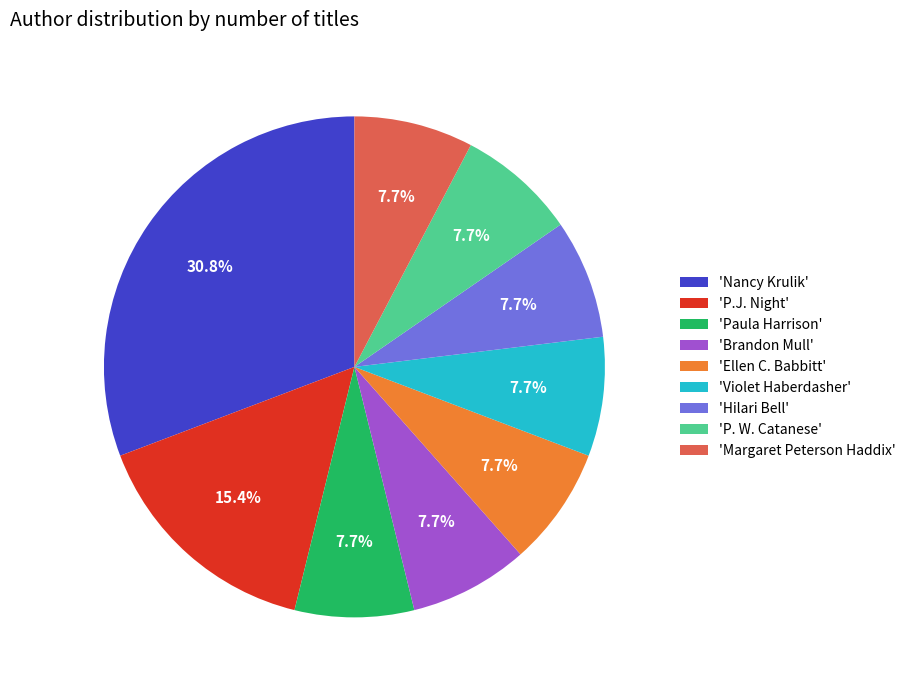

Does any single category account for the majority?

No